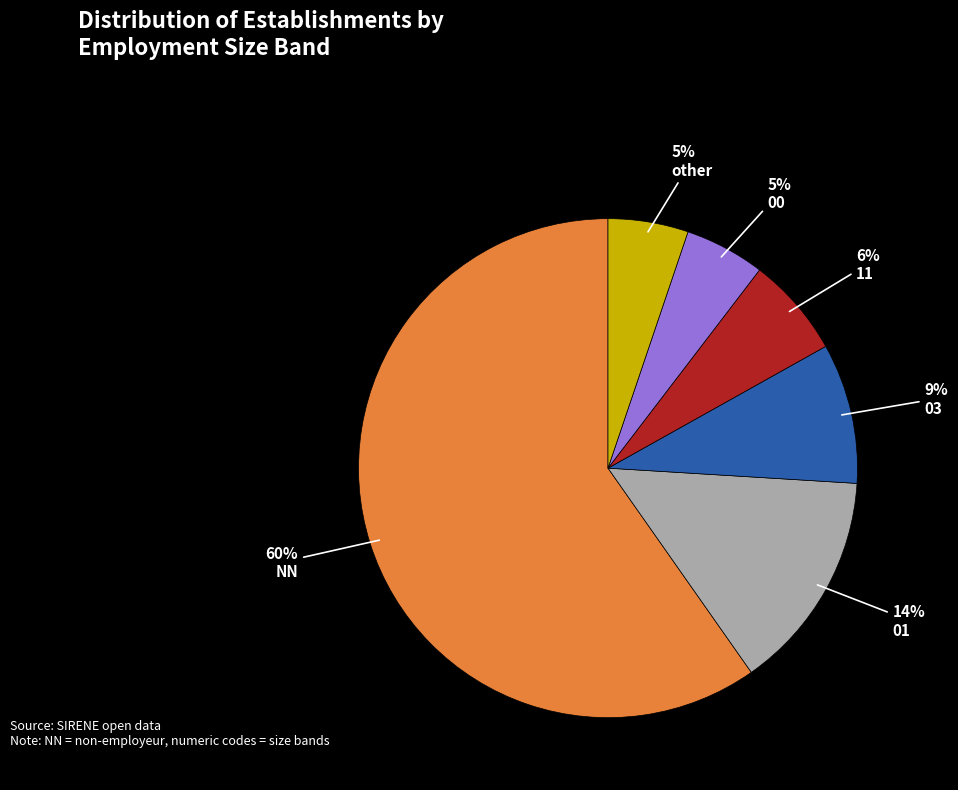

To the nearest percent, what is the average slice percentage?

17%